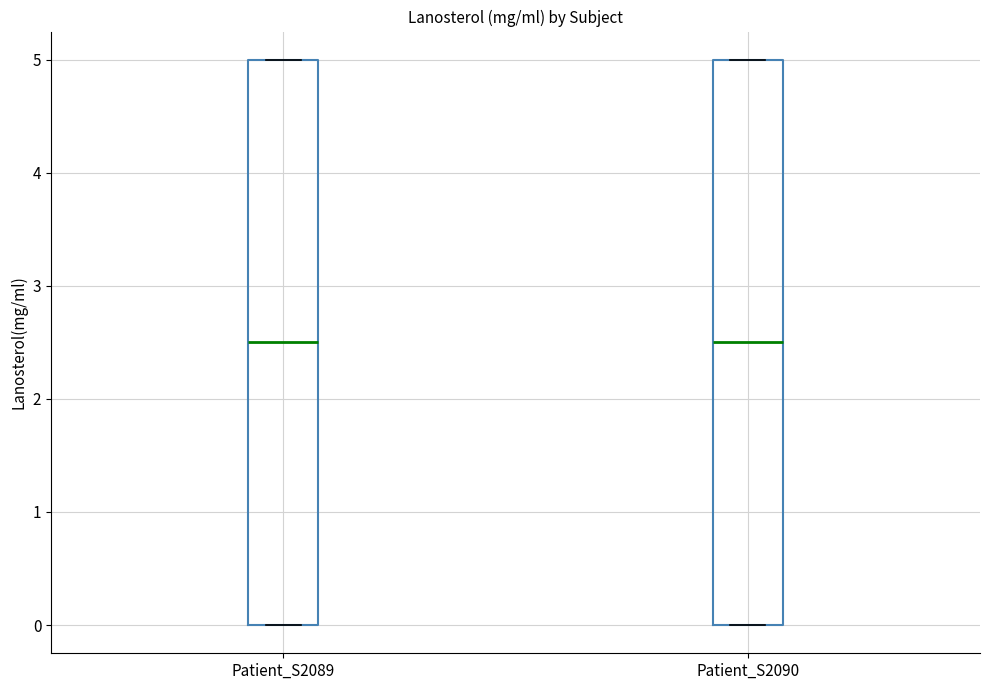

Reading left to right, transcribe this box plot: for each box, give where its median line is, the range the box spans, and where its two whiskers end, as read against the y-axis. The values are not printed on the chart, so give them approximately, as read against the axis.

Patient_S2089: median 2.5, box 0.0 to 5.0, whiskers 0.0 to 5.0
Patient_S2090: median 2.5, box 0.0 to 5.0, whiskers 0.0 to 5.0